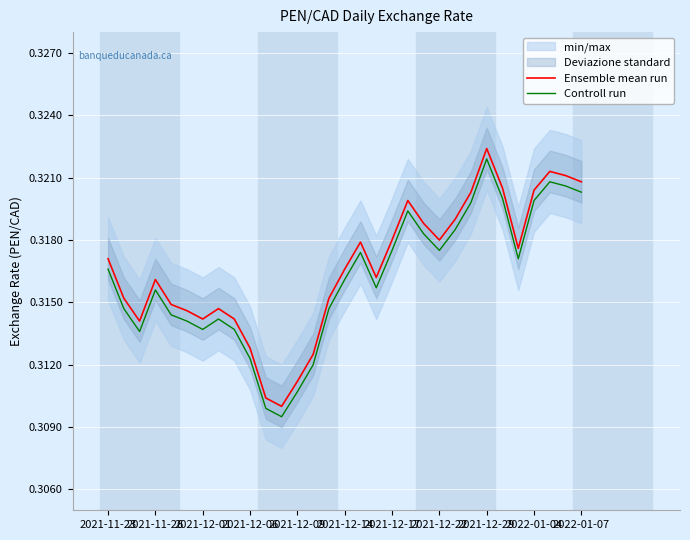

At which label does Controll run reach its peak?

2021-12-29